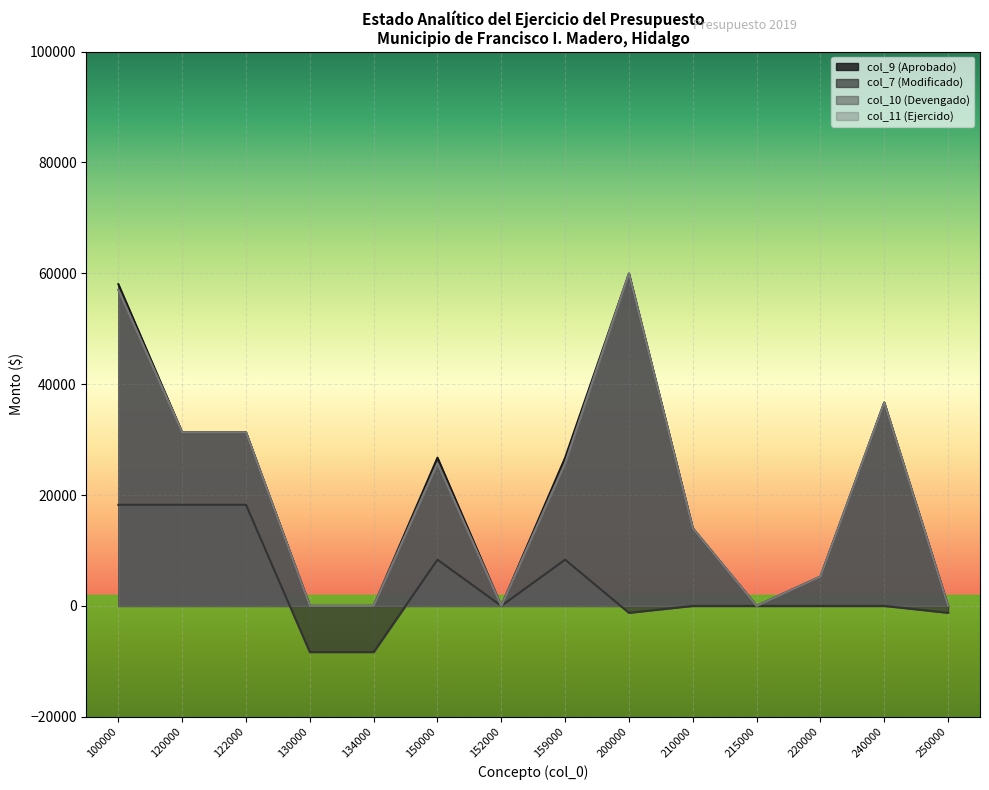

In col_9 (Aprobado), how many points are lower than both neighbors (excluding endpoints)?

2